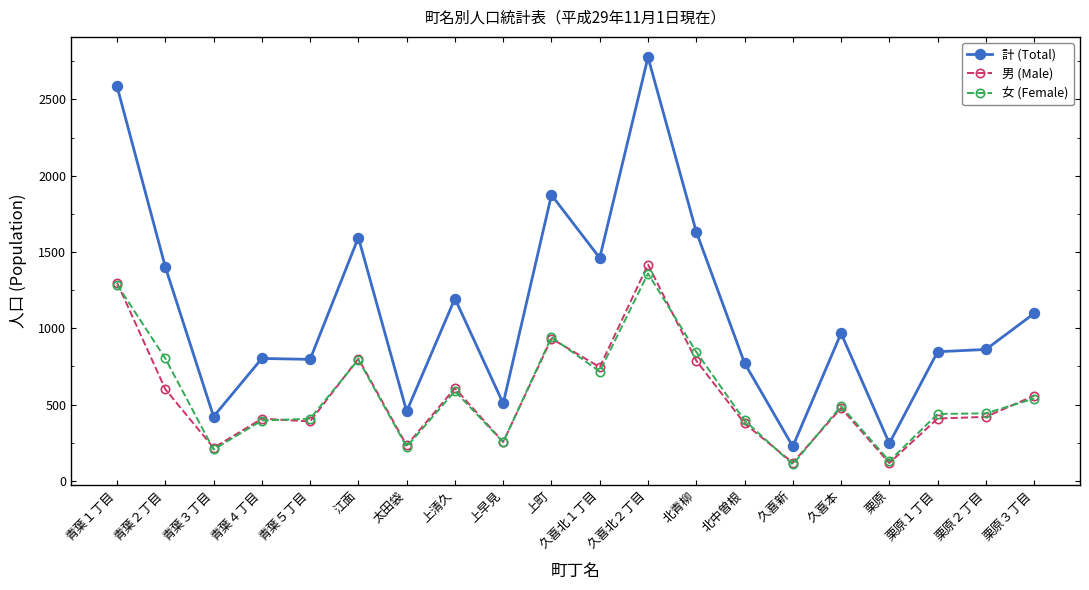

Which series has the largest total across all categories?

計 (Total)